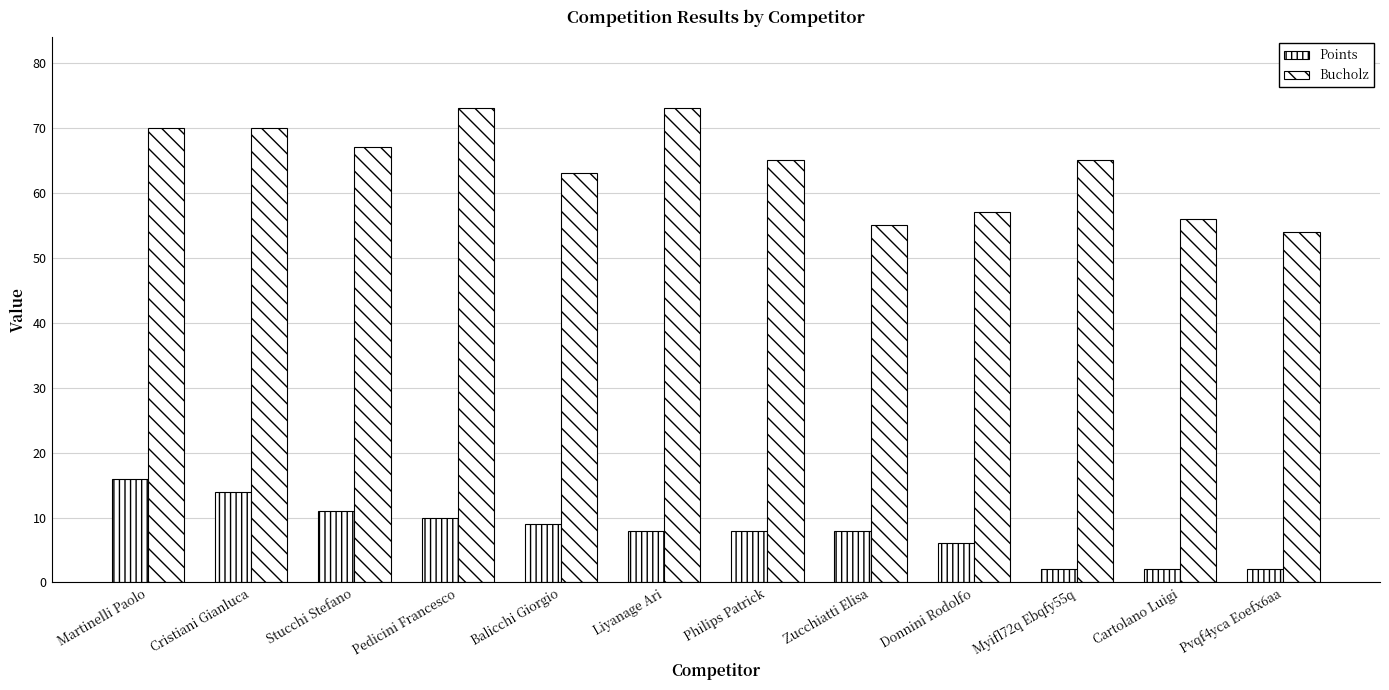

What position from the left is Liyanage Ari?

6